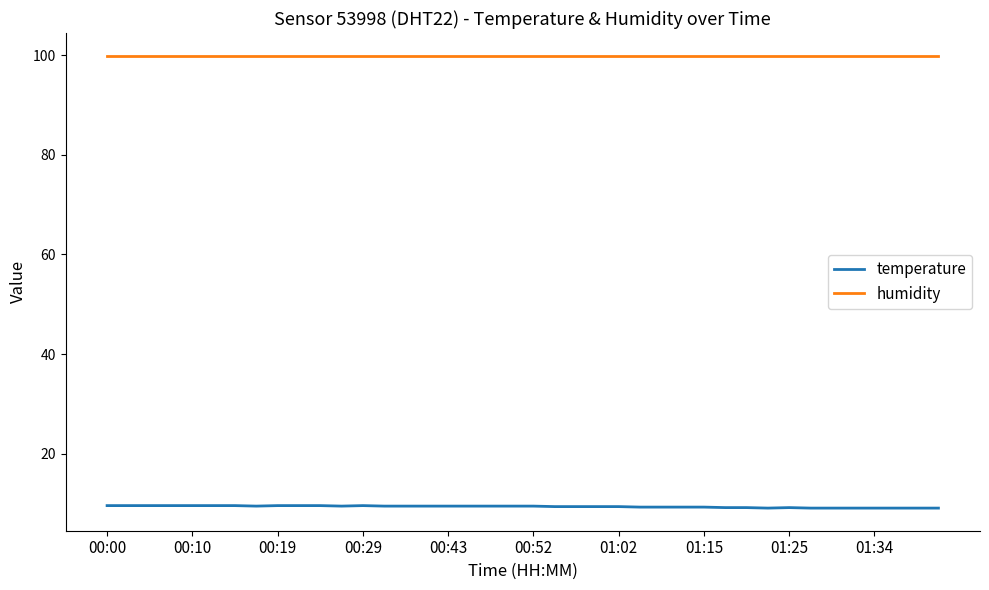

What is the highest value of the temperature series?

9.6